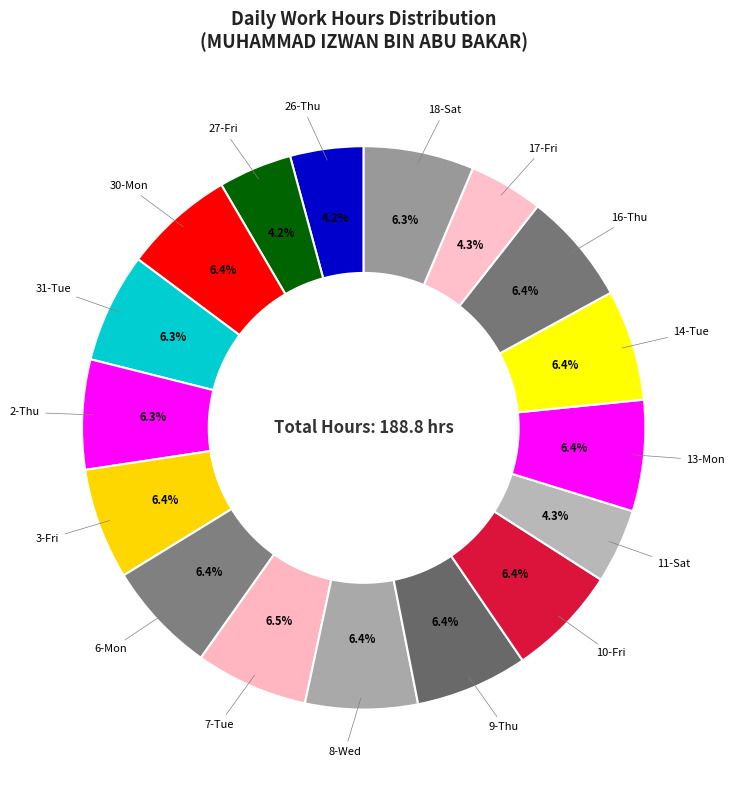

How many segments does this pie chart have?

17